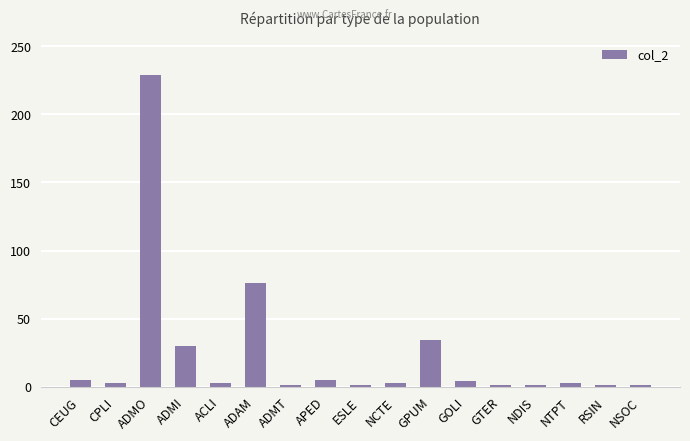

What is the difference between the maximum and second lowest values?

228